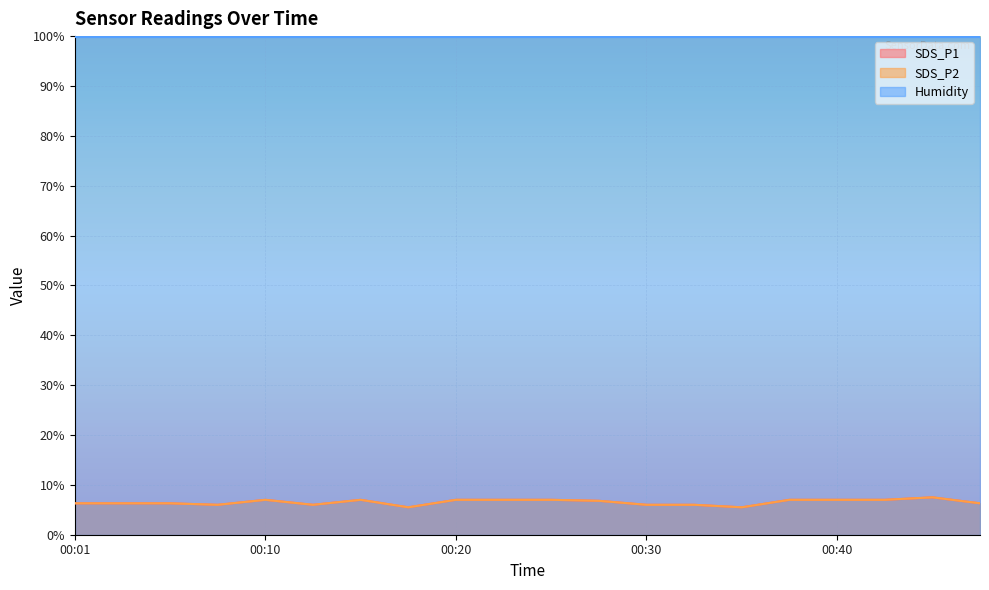

What is the highest value of the SDS_P1 series?

7.5